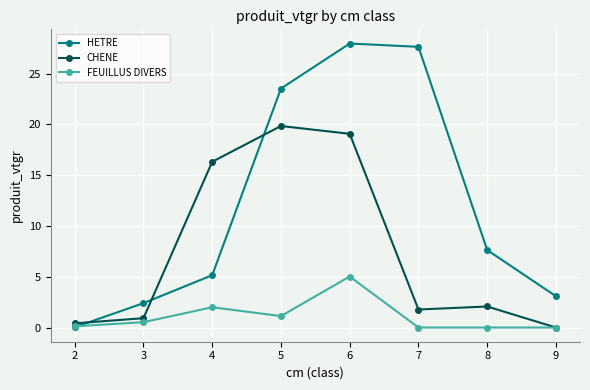

At which label is CHENE closest to 9?

8